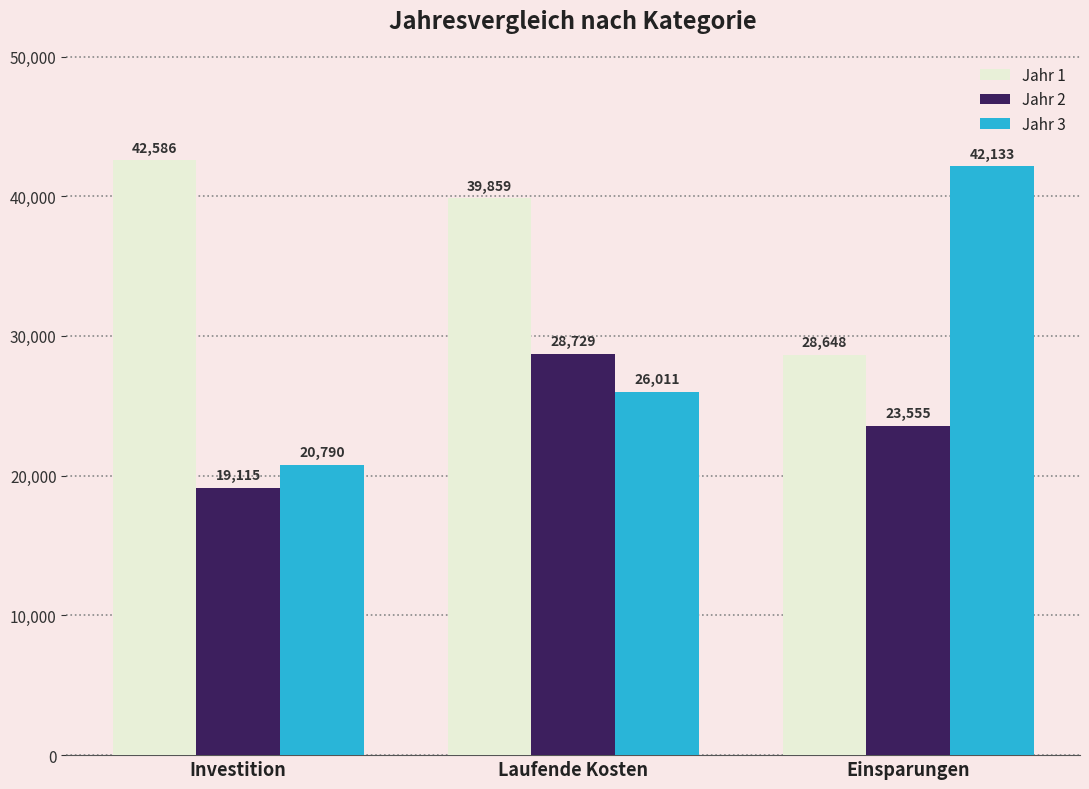

How many groups of bars are there?

3